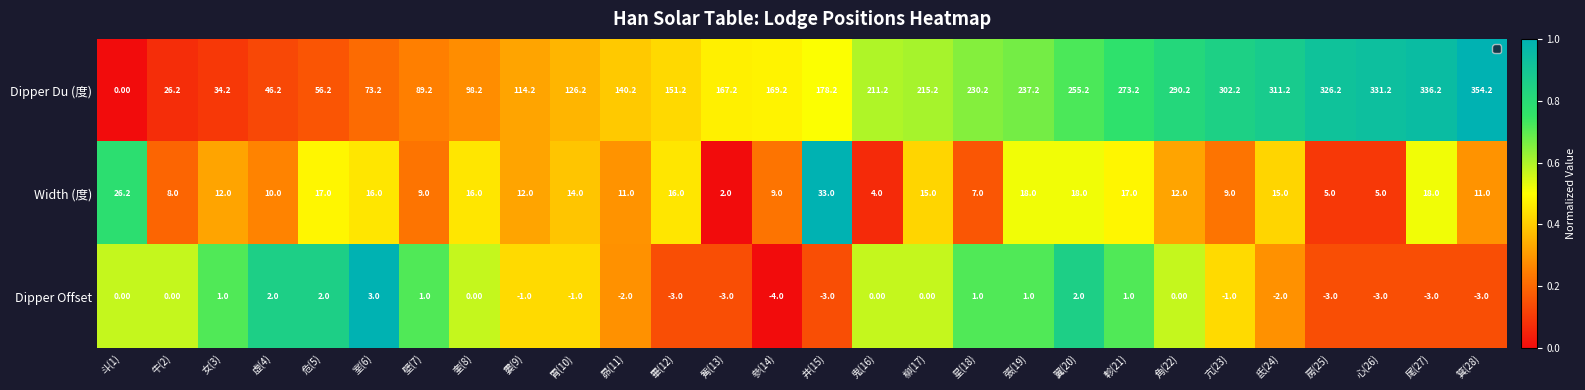

What is the difference between the Dipper Offset values at 角(22) and 昴(11)?

2.0